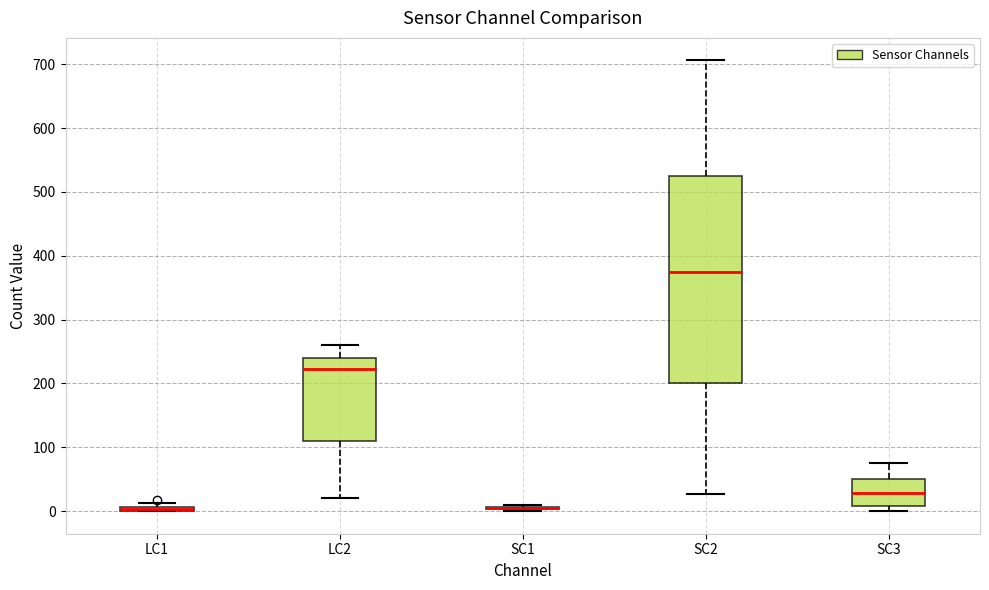

Comparing the boxes themselves (not the whiskers), which one is the tallest?

SC2